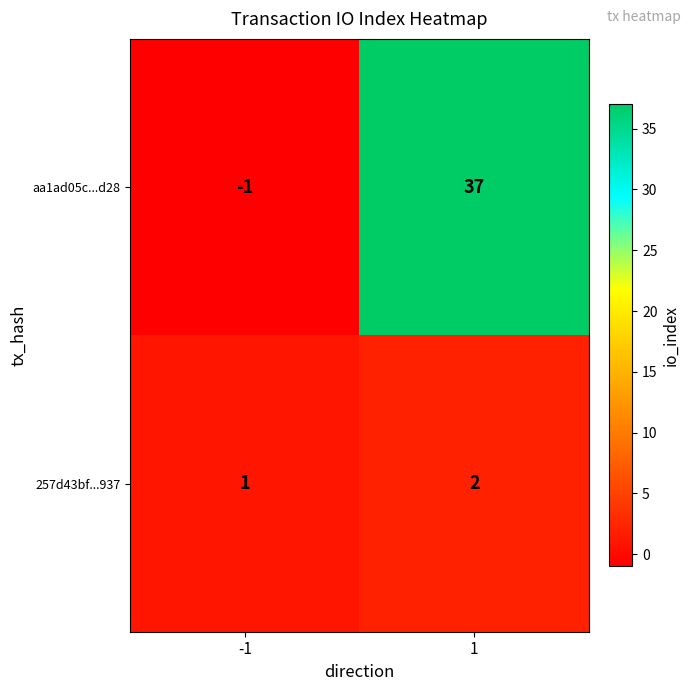

At which category is the sum across all series the highest?

1